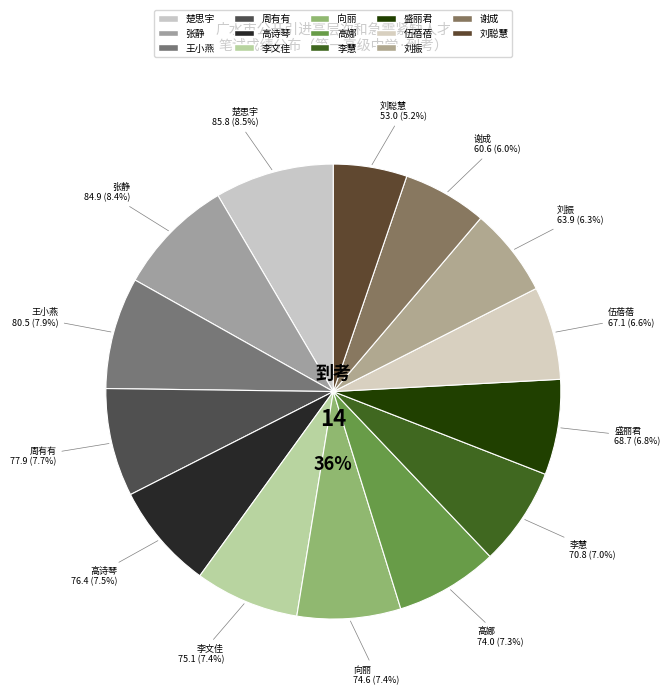

What percentage is the 李文佳 slice, to the nearest percent?

7%